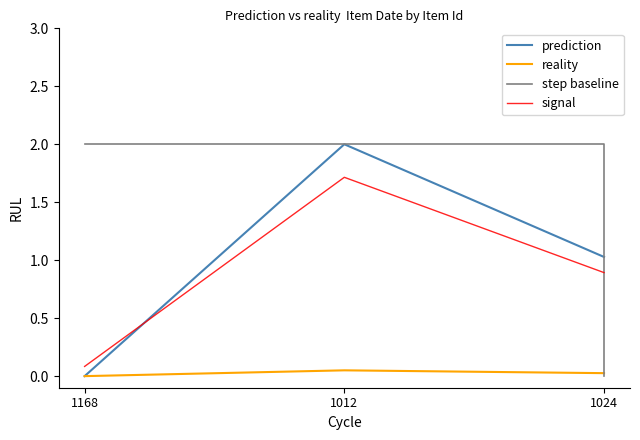

What position from the left is 1168?

1